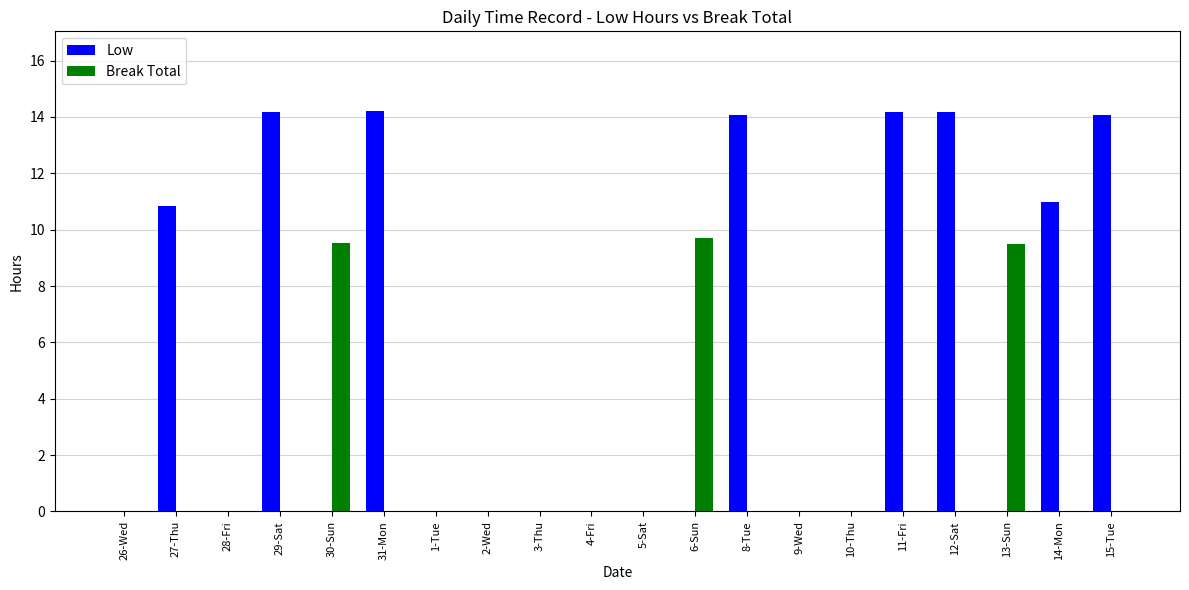

Reading left to right, extract all data points from this chart.

Low: 26-Wed=0.0	27-Thu=10.8	28-Fri=0.0	29-Sat=14.2	30-Sun=0.0	31-Mon=14.2	1-Tue=0.0	2-Wed=0.0	3-Thu=0.0	4-Fri=0.0	5-Sat=0.0	6-Sun=0.0	8-Tue=14.1	9-Wed=0.0	10-Thu=0.0	11-Fri=14.2	12-Sat=14.2	13-Sun=0.0	14-Mon=11.0	15-Tue=14.1
Break Total: 26-Wed=0.0	27-Thu=0.0	28-Fri=0.0	29-Sat=0.0	30-Sun=9.5	31-Mon=0.0	1-Tue=0.0	2-Wed=0.0	3-Thu=0.0	4-Fri=0.0	5-Sat=0.0	6-Sun=9.7	8-Tue=0.0	9-Wed=0.0	10-Thu=0.0	11-Fri=0.0	12-Sat=0.0	13-Sun=9.5	14-Mon=0.0	15-Tue=0.0